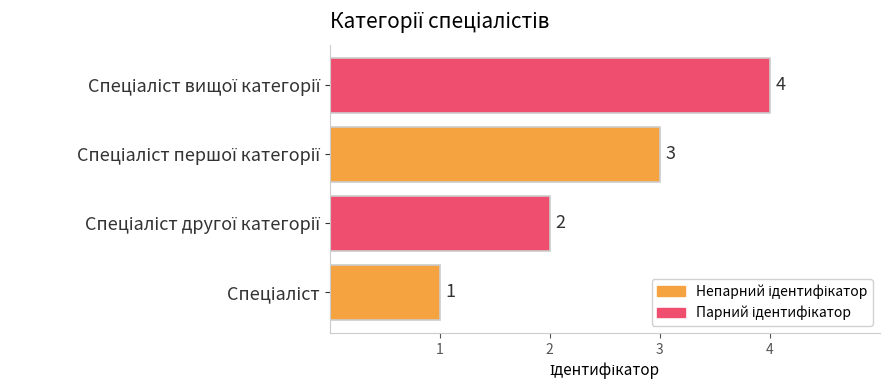

How many bars are there in total?

4